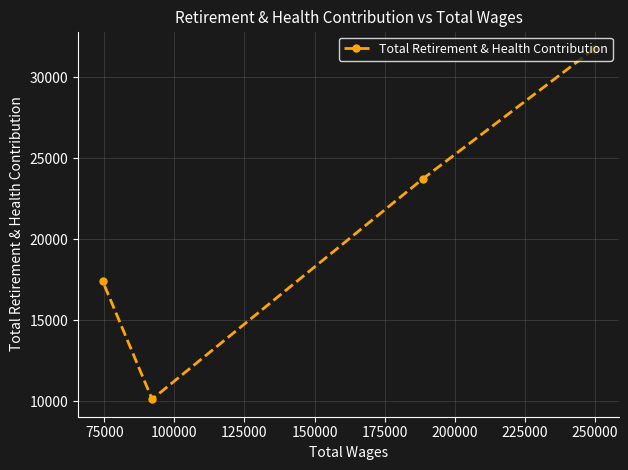

True or false: the data has more than 0 interior local peaks.

False